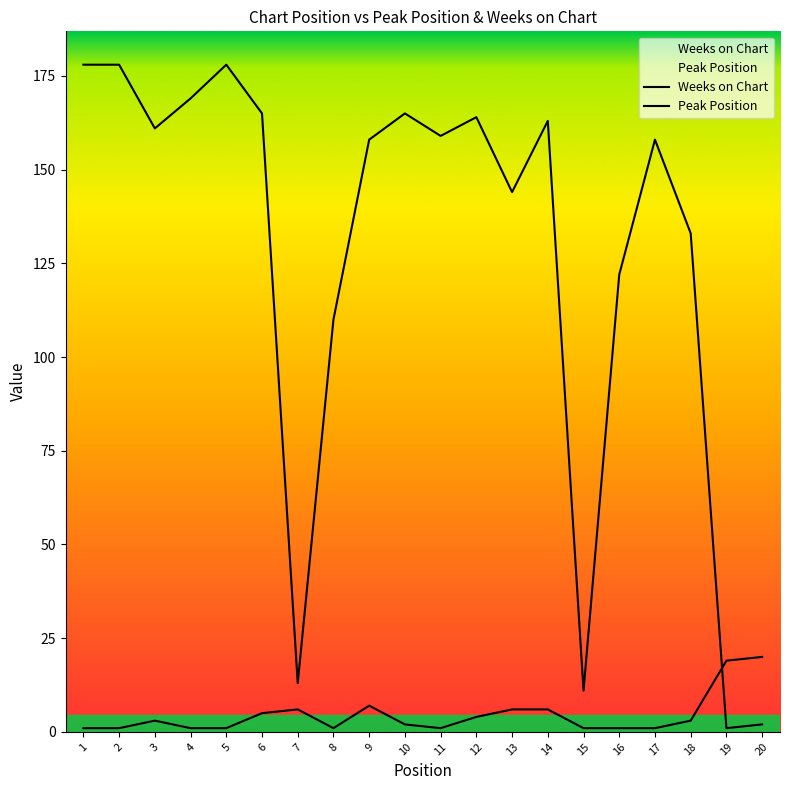

Rank the series by their maximum value, from highest to lowest.

Weeks on Chart, Peak Position